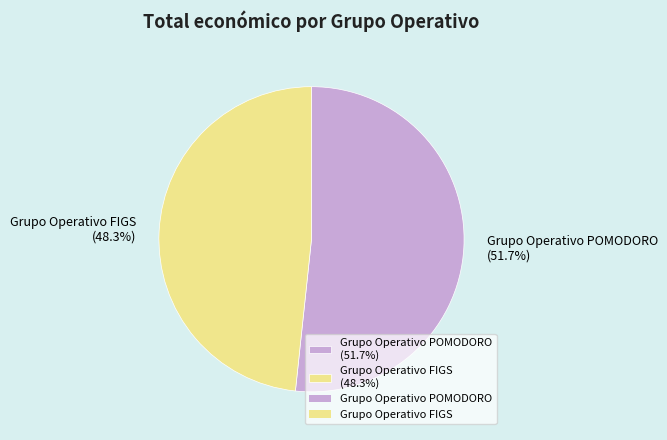

To the nearest percent, what portion does Grupo Operativo FIGS represent?

48%